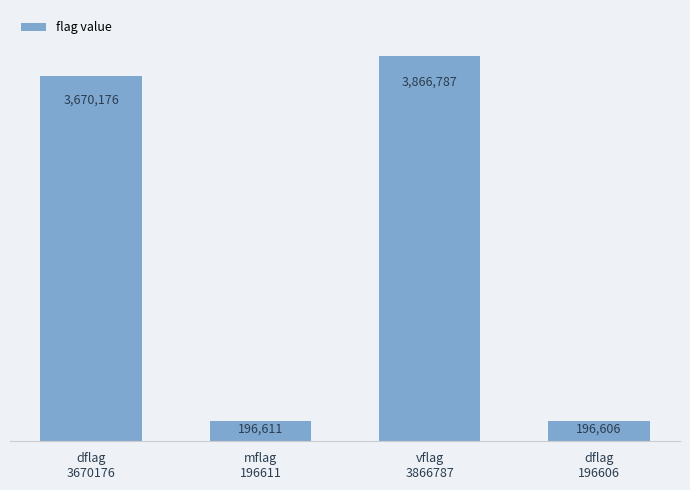

True or false: the data shows 3866787 at vflag
3866787.

True